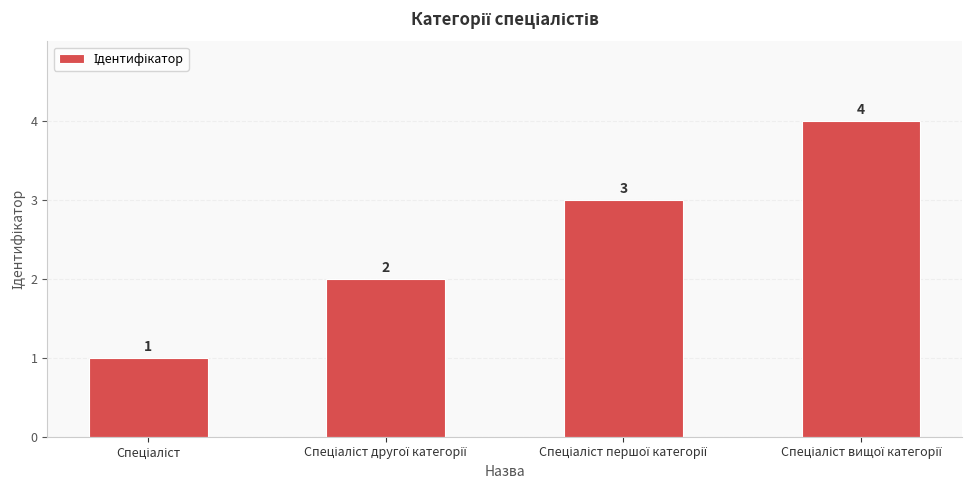

Does the chart contain stacked bars?

No